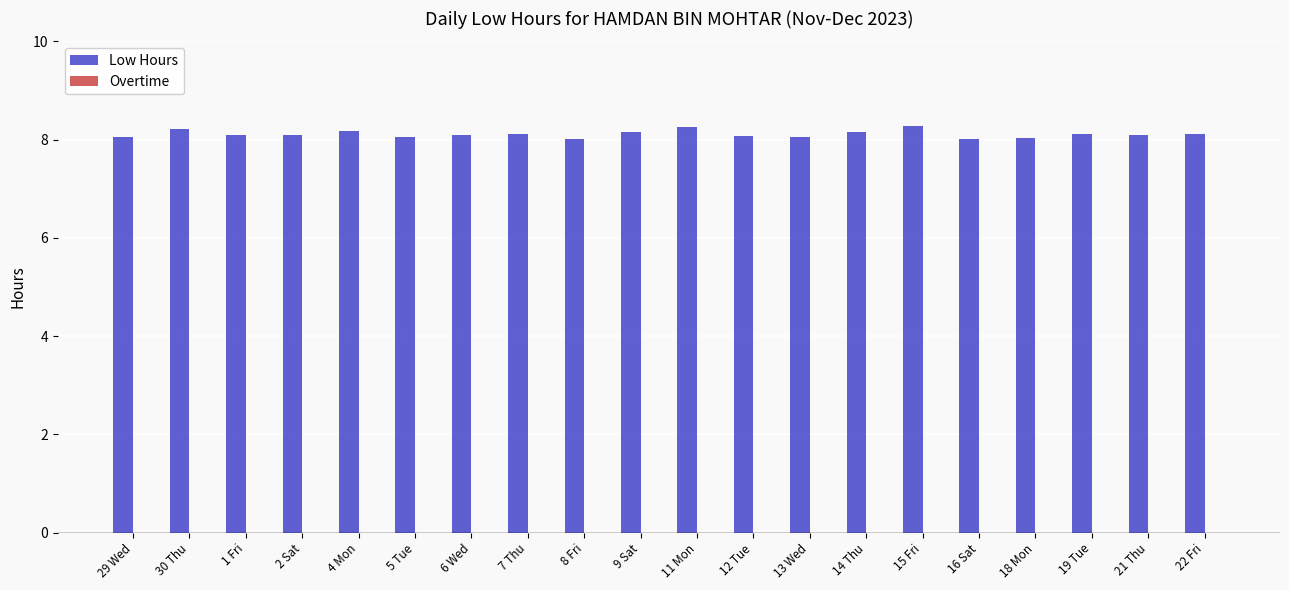

What is the ratio of the value at 15 Fri to the value at 19 Tue?

1.0